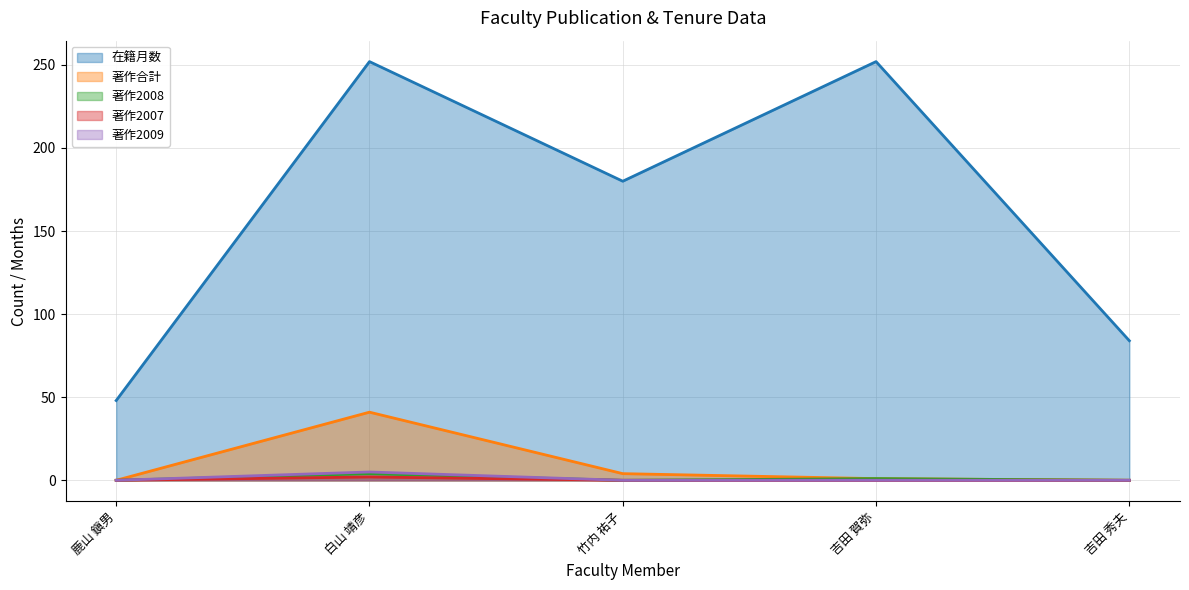

Reading left to right, list all the values displayed in this chart.

在籍月数: 48	252	180	252	84
著作合計: 0	41	4	1	0
著作2008: 0	4	0	1	0
著作2007: 0	2	0	0	0
著作2009: 0	5	0	0	0